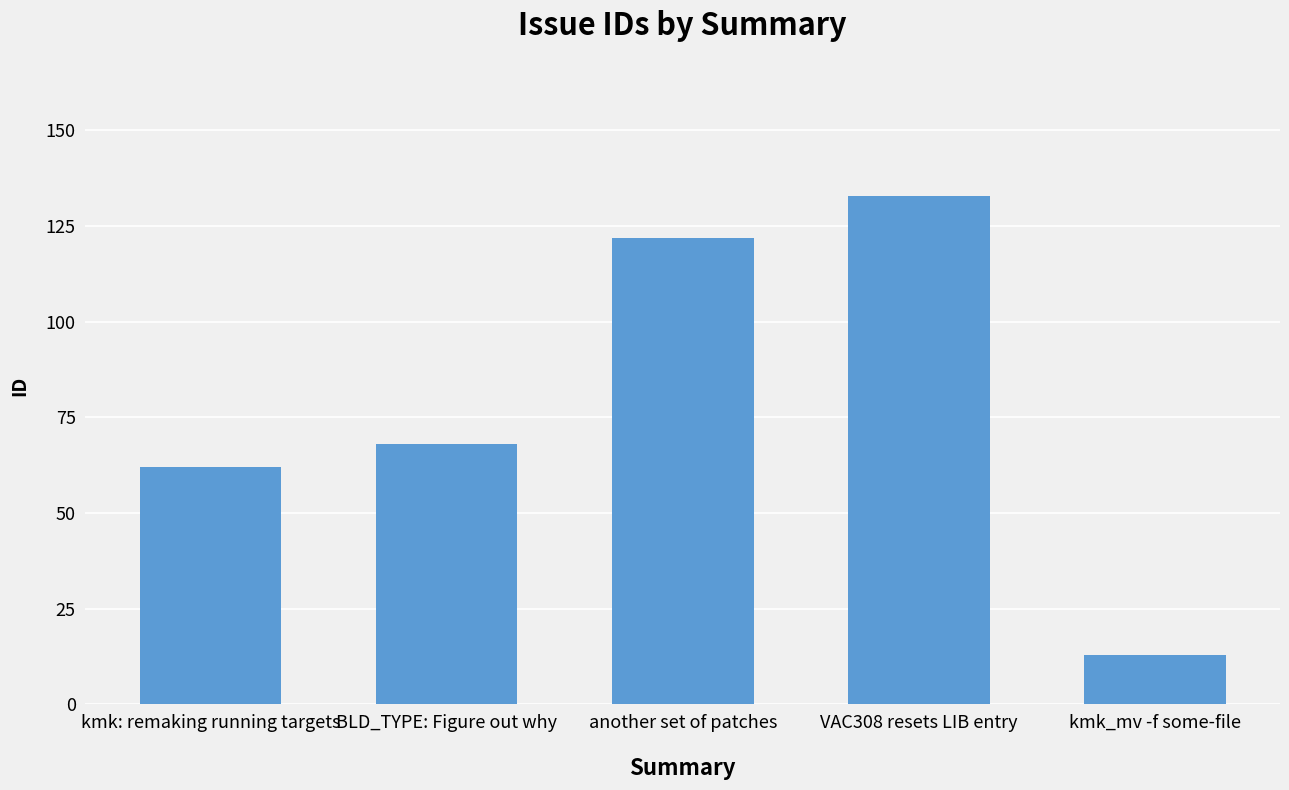

How many data points does each series have?

5